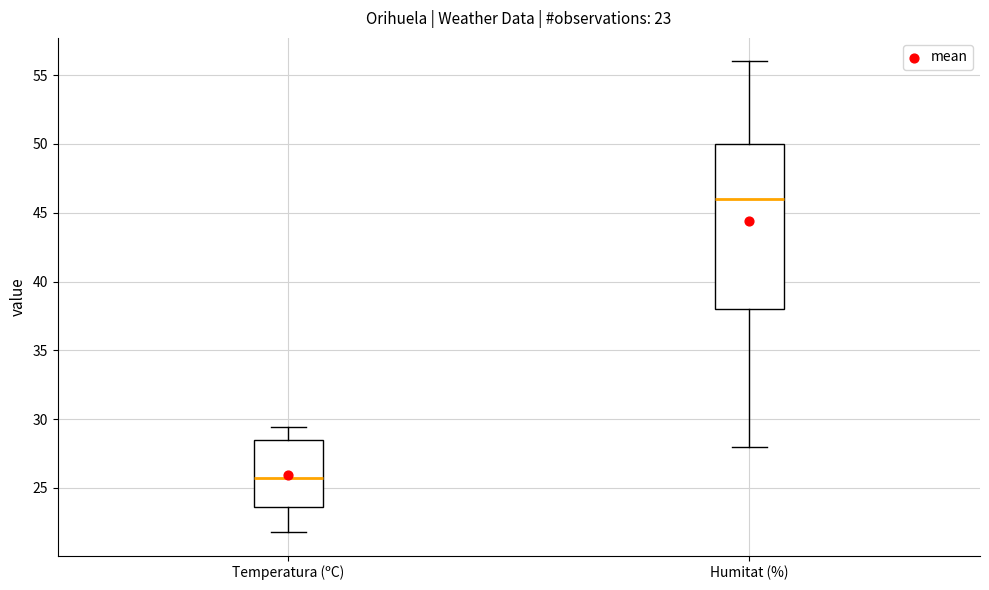

Which box's median line is the highest?

Humitat (%)